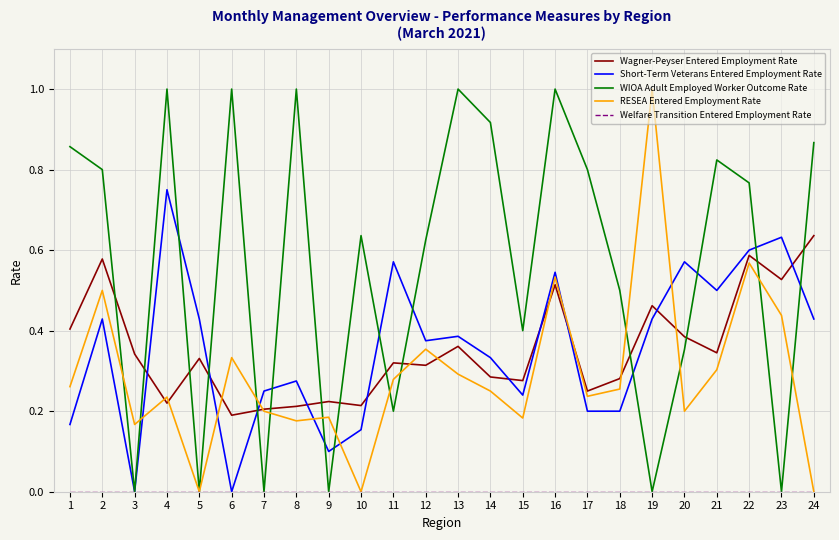

Is the value of Wagner-Peyser Entered Employment Rate at 14 greater than the value of RESEA Entered Employment Rate at 7?

Yes